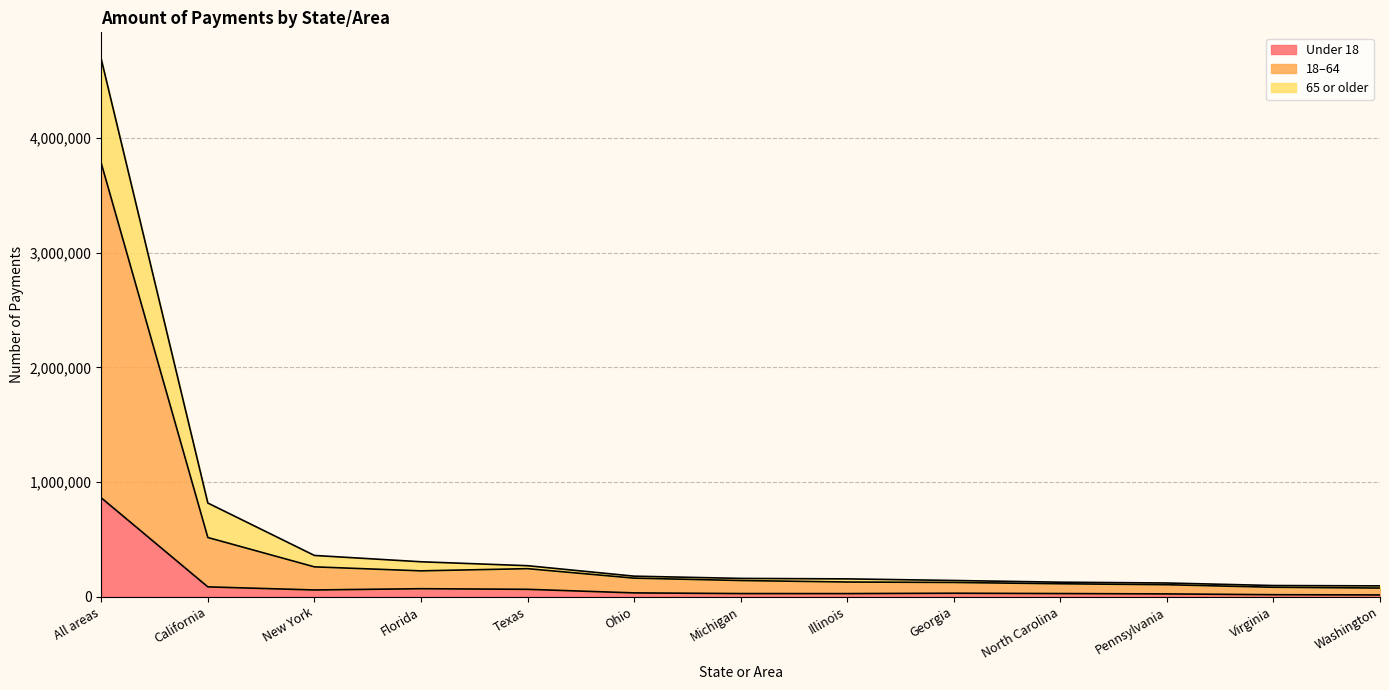

At which label does Under 18 reach its peak?

All areas